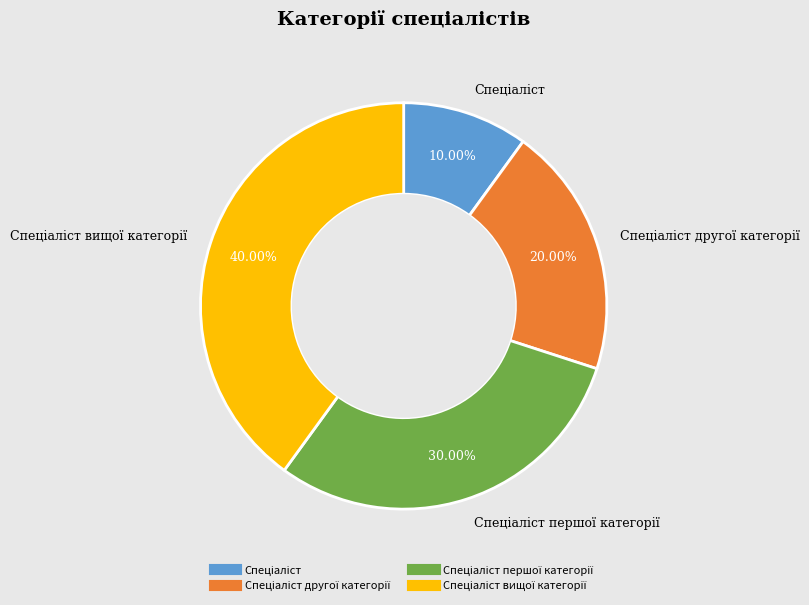

How many segments does this pie chart have?

4